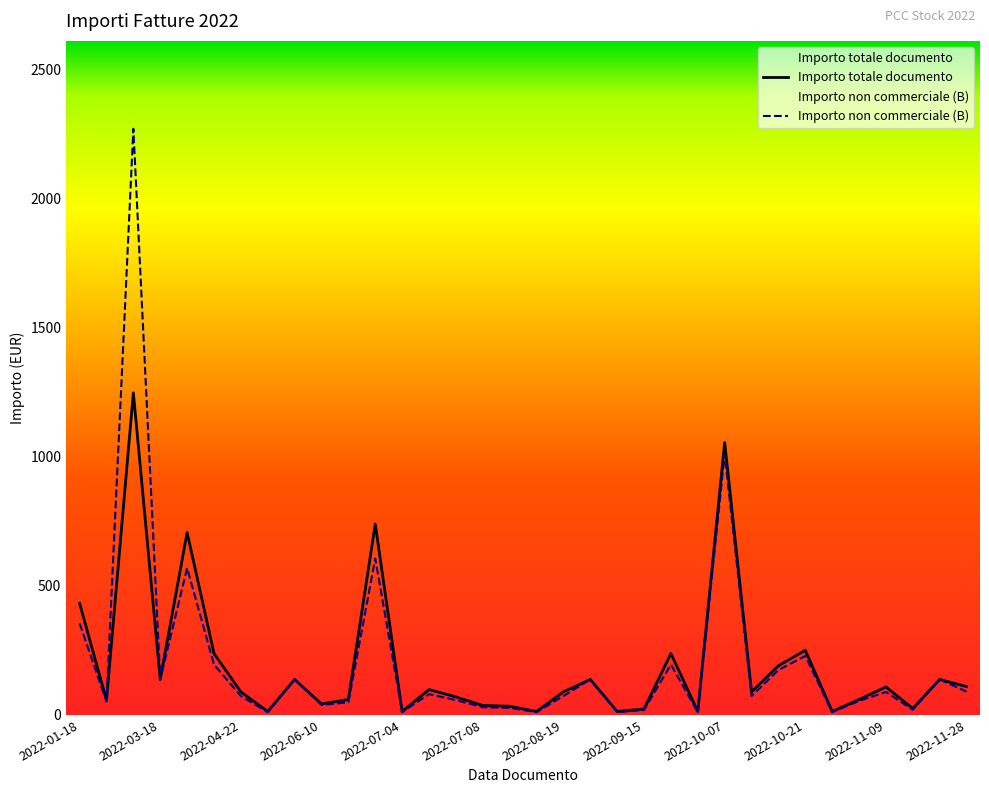

True or false: Importo totale documento and Importo non commerciale (B) cross at least once.

True